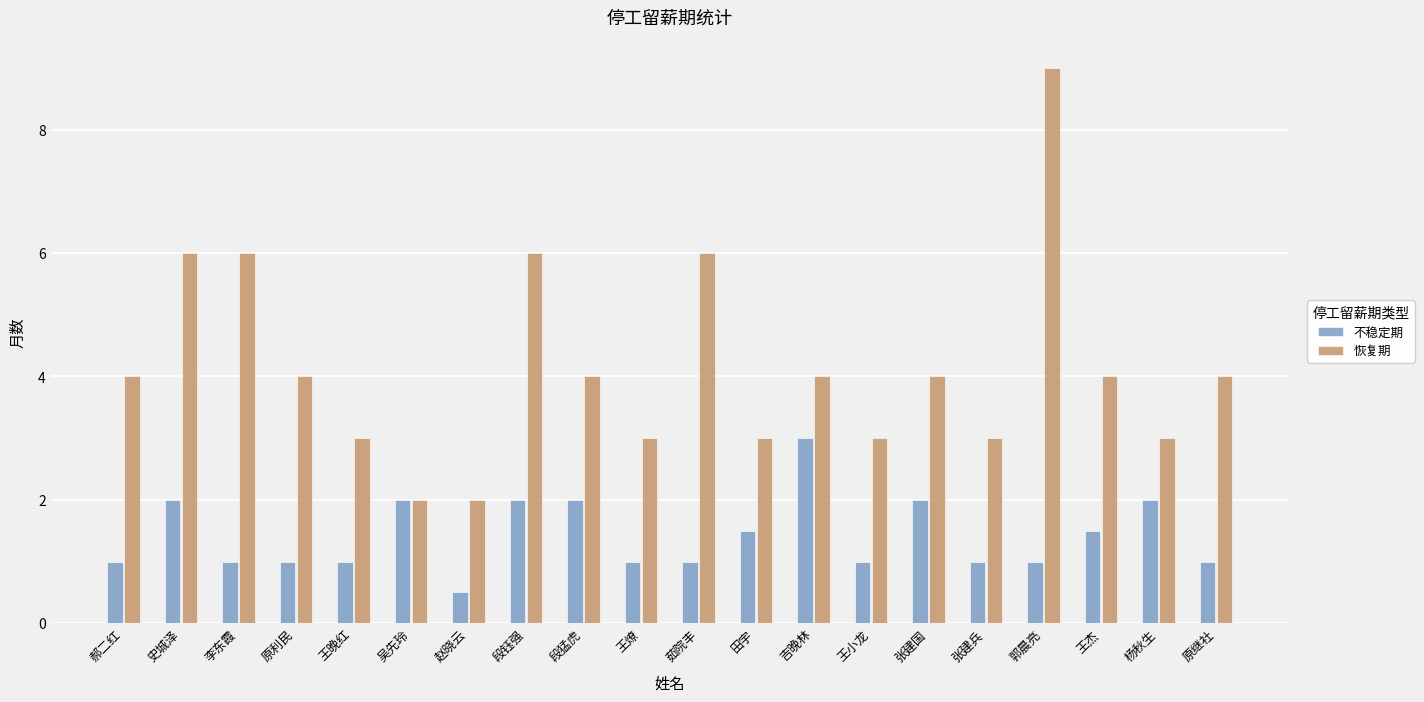

What is the minimum value for 不稳定期?

0.5